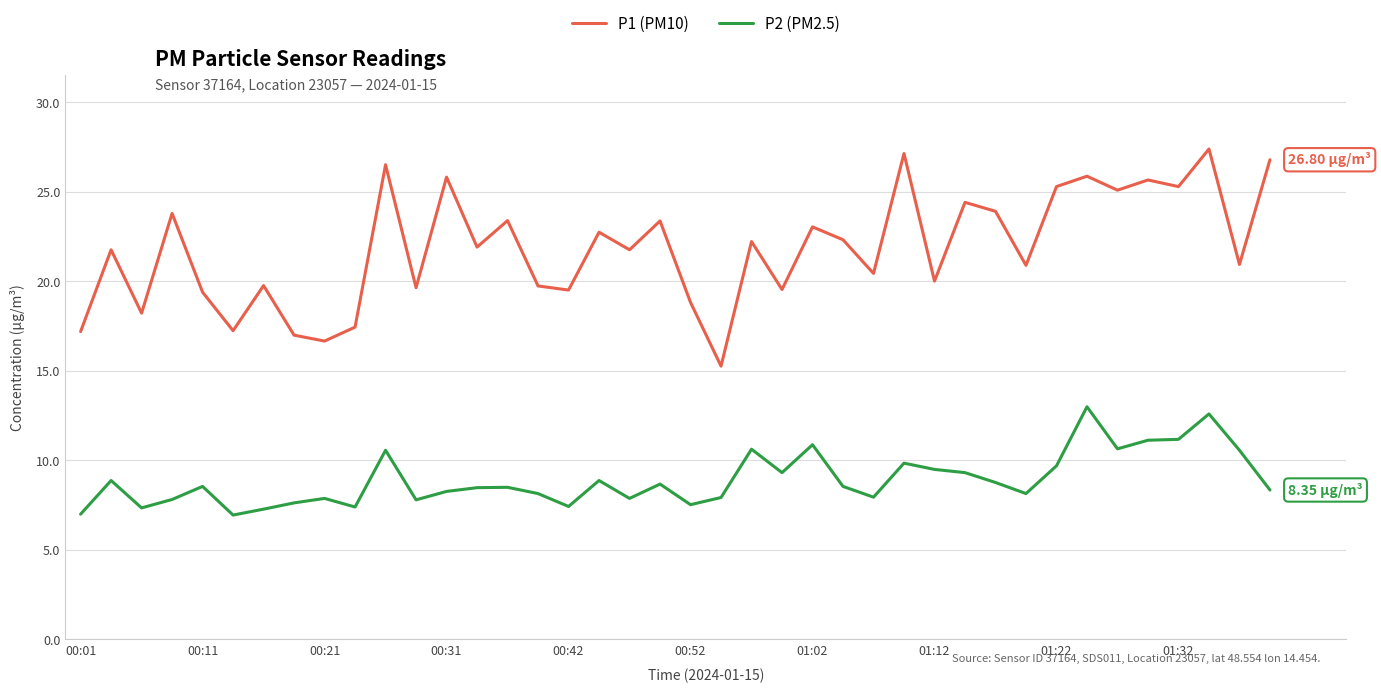

True or false: P1 (PM10) and P2 (PM2.5) intersect in this chart.

False